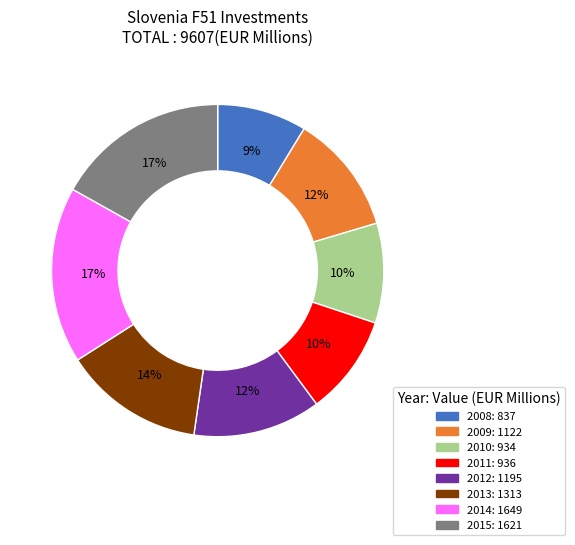

To the nearest percent, what percentage of the pie is 2014?

17%